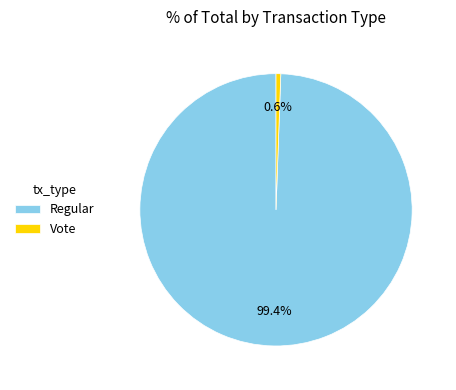

Count the number of slices in the pie.

2